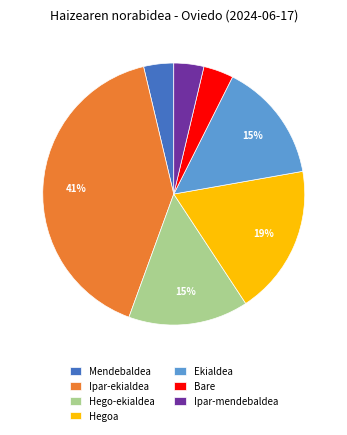

How many segments does this pie chart have?

7